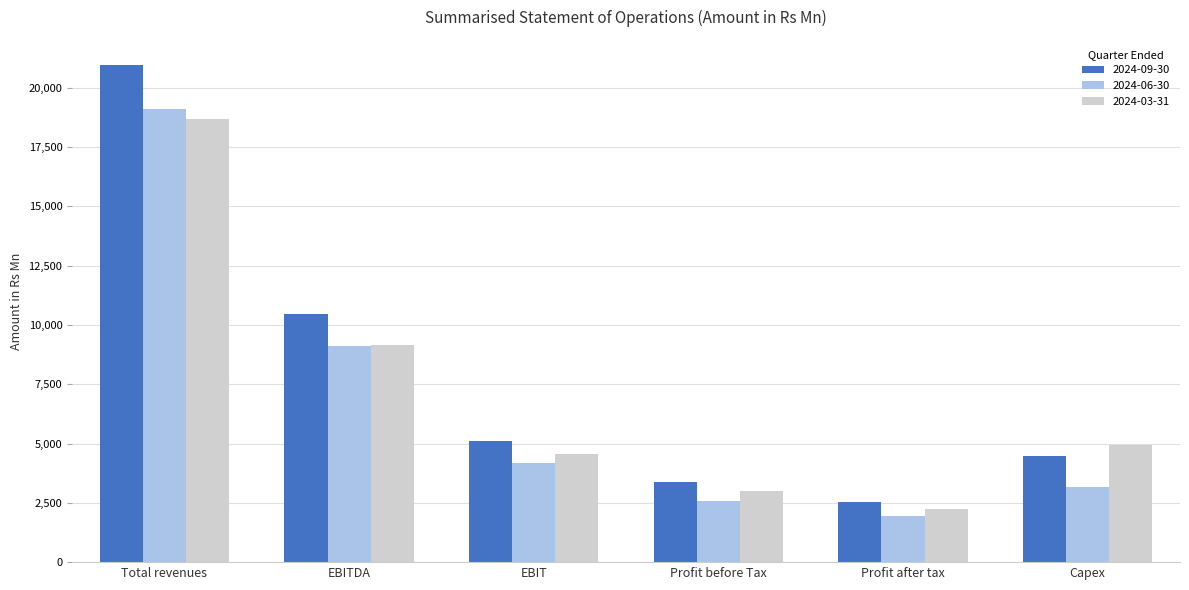

List the series in order of their peak value, highest first.

2024-09-30, 2024-06-30, 2024-03-31